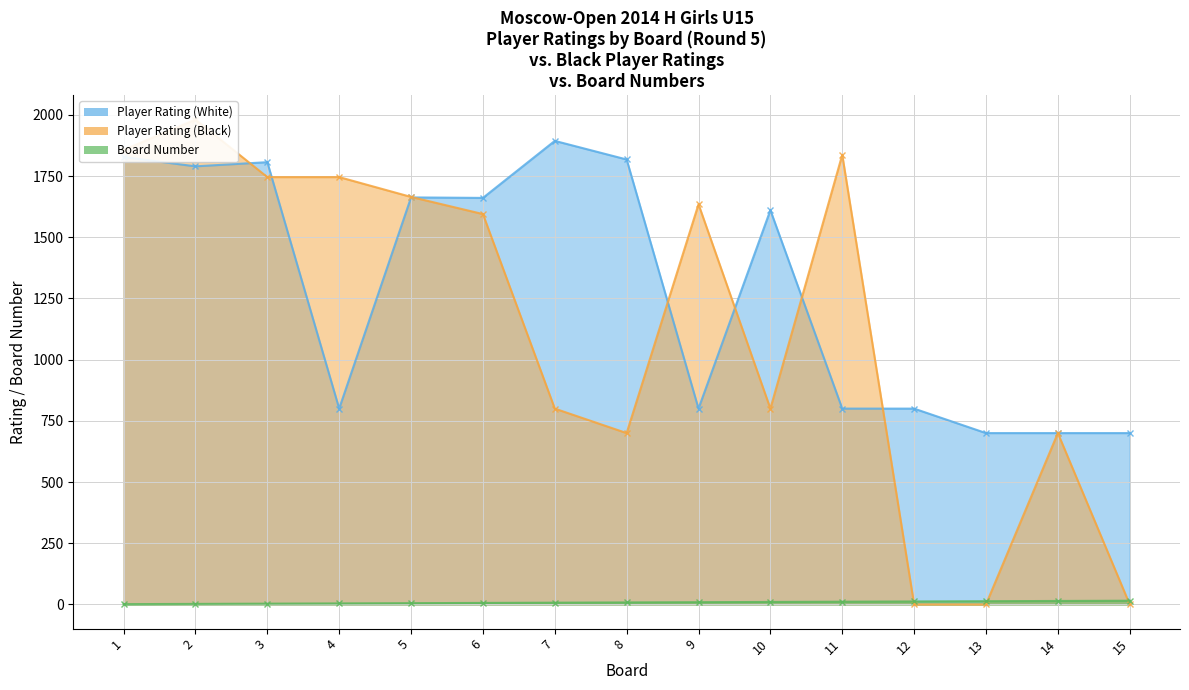

Which series ends up on top after the final intersection of Player Rating (Black) and Player Rating (White)?

Player Rating (White)